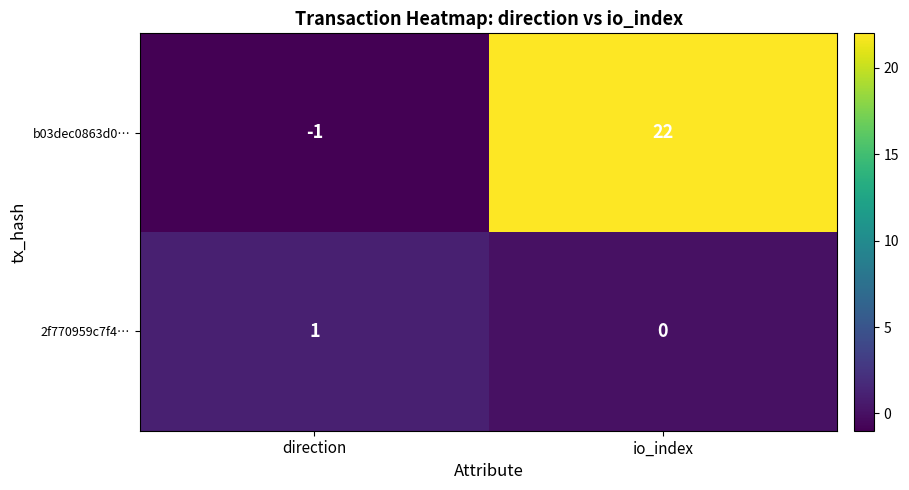

What is the difference between the maximum and minimum values in the b03dec0863d0… series?

23